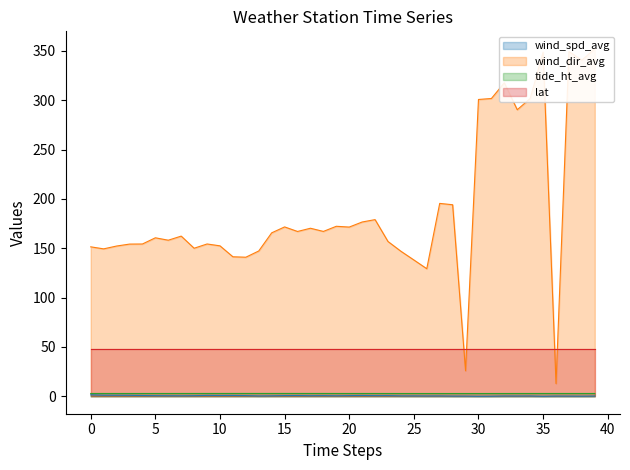

At which category does the chart reach its minimum across all series?

30